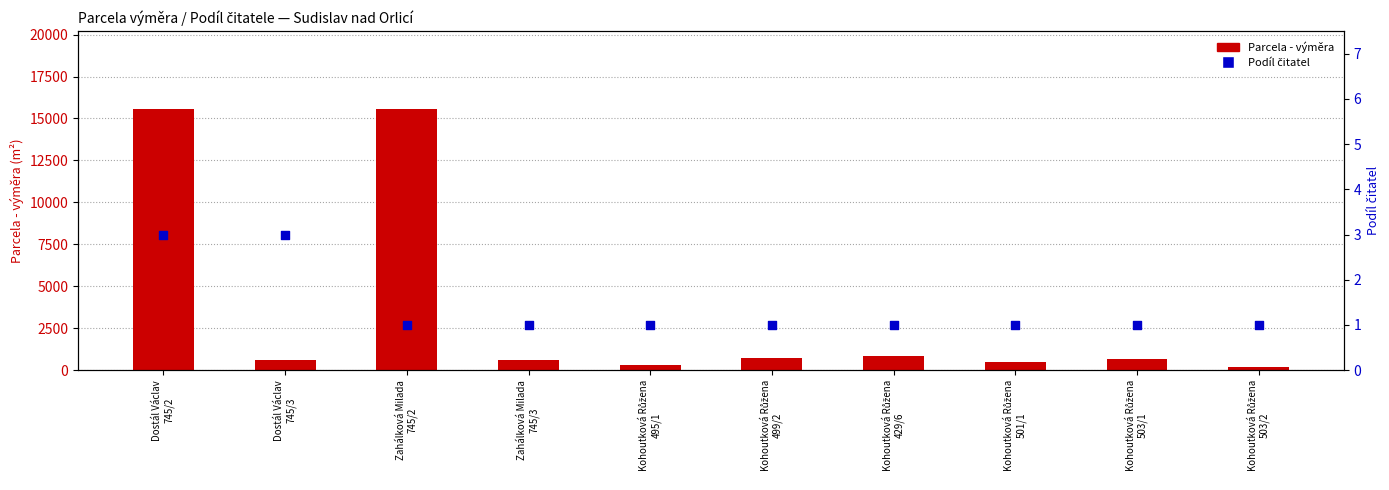

Which series has the largest Y range (max minus min)?

Parcela - výměra